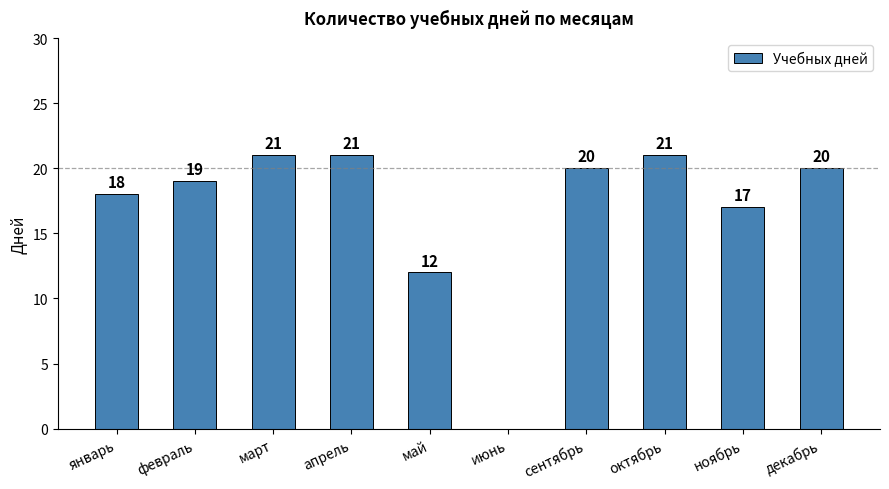

What is the sum of all values?

169